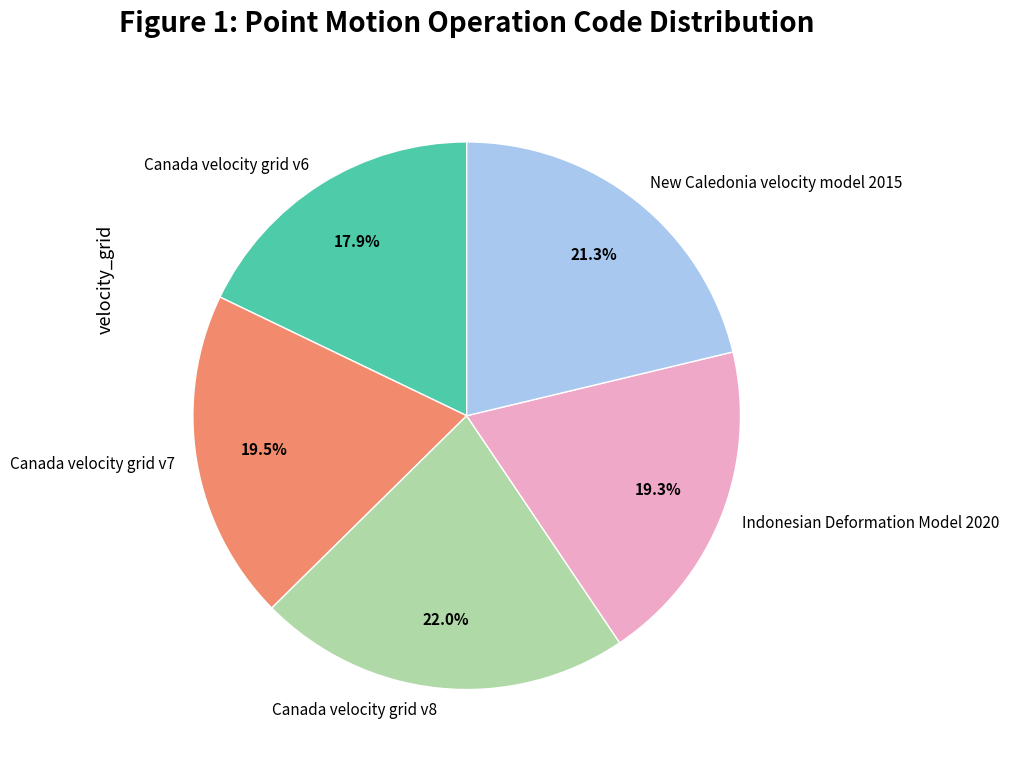

To the nearest percent, what percentage of the pie is New Caledonia velocity model 2015?

21%